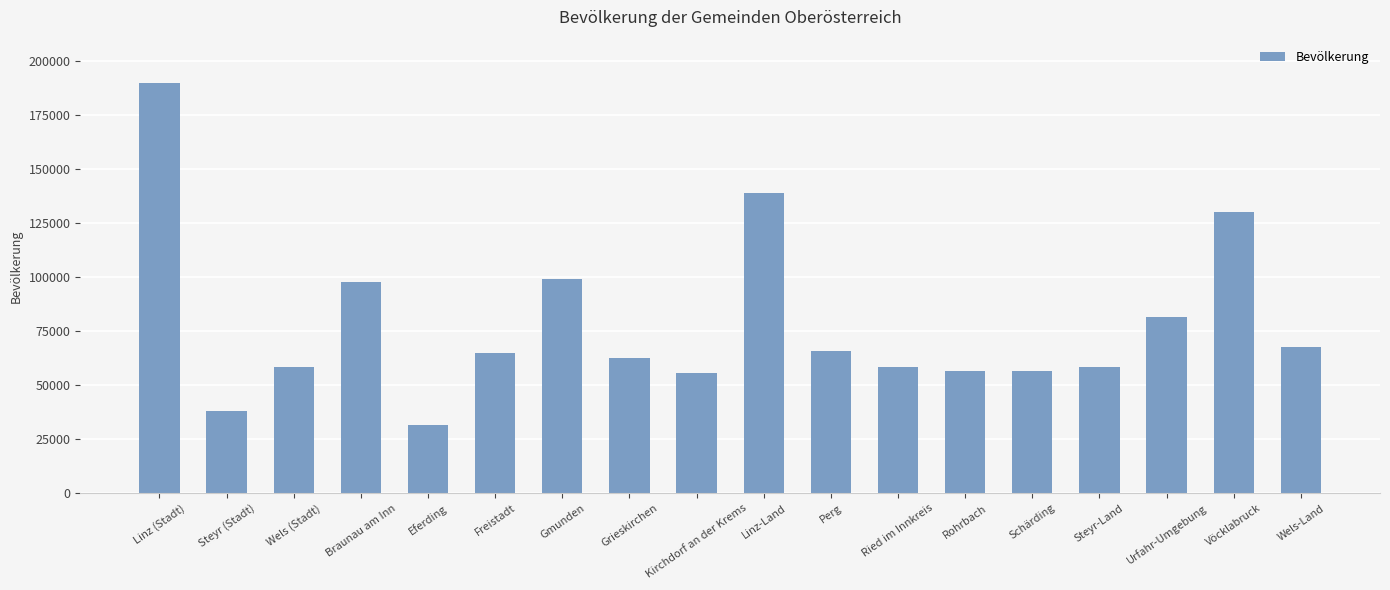

Approximately how many times larger is the value at Ried im Innkreis compared to Linz-Land?

0.4